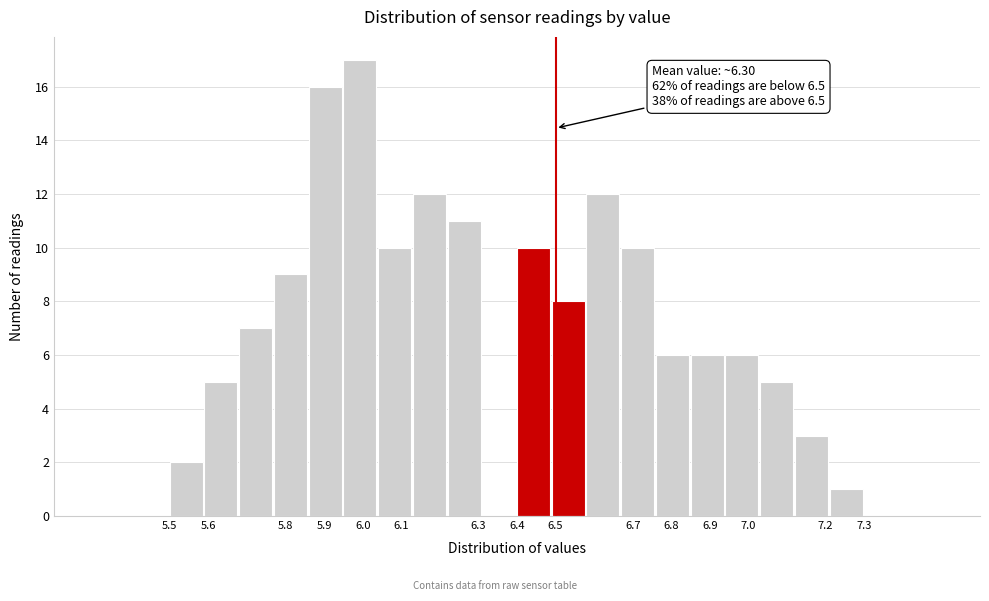

Which range on the x-axis has the tallest bar?

5.95 to 6.04